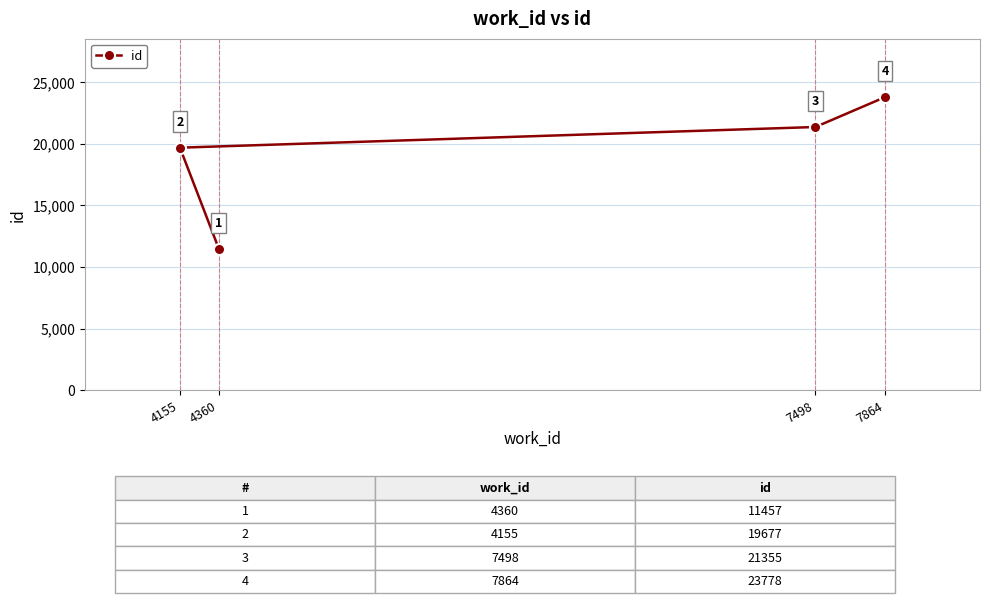

What is the greatest value displayed?

23778